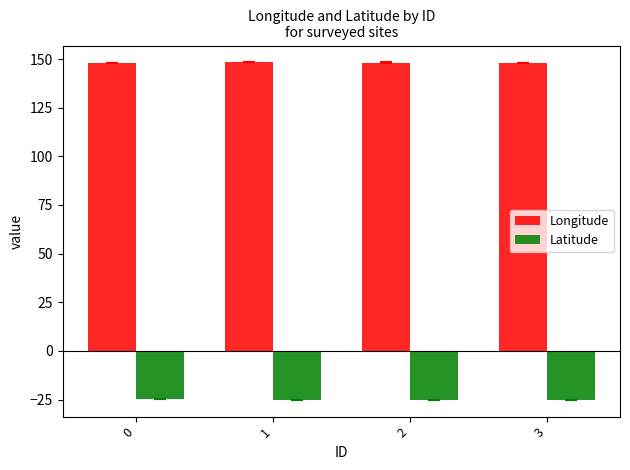

The value of Latitude at 1 is -41.7. True or false?

False